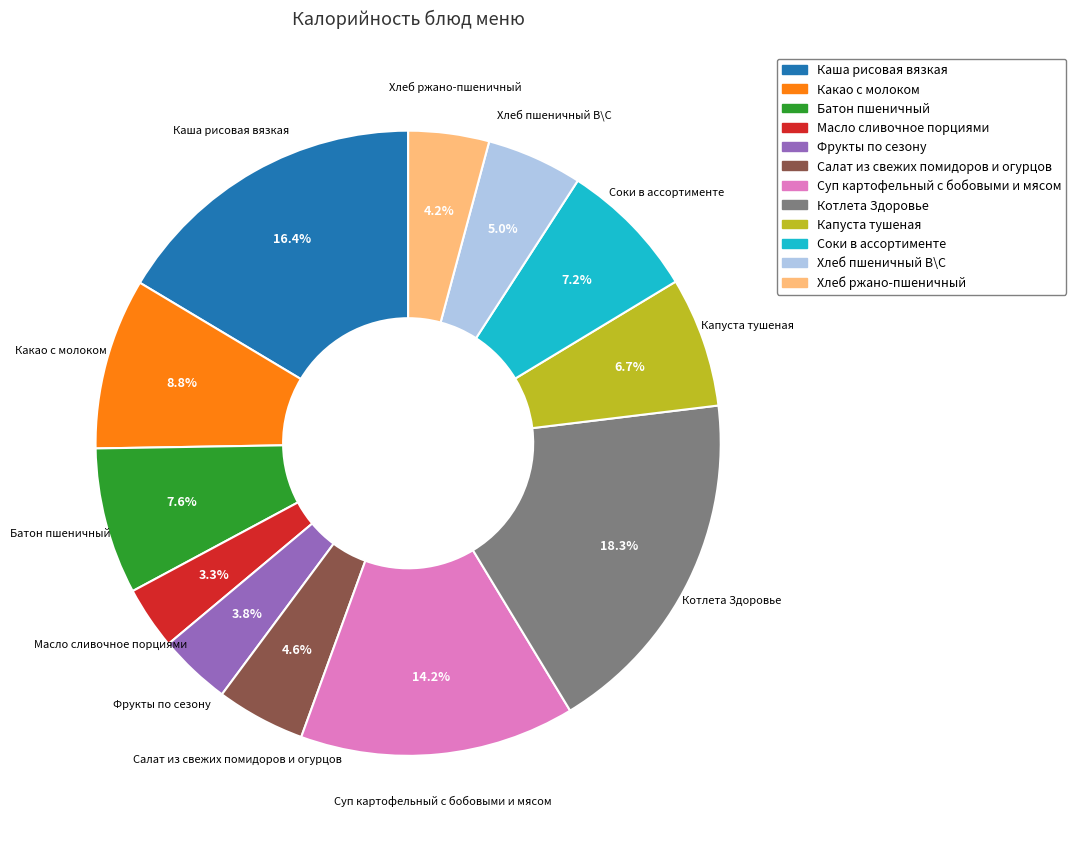

Is it true that Хлеб пшеничный В\С is 19% of the pie?

False